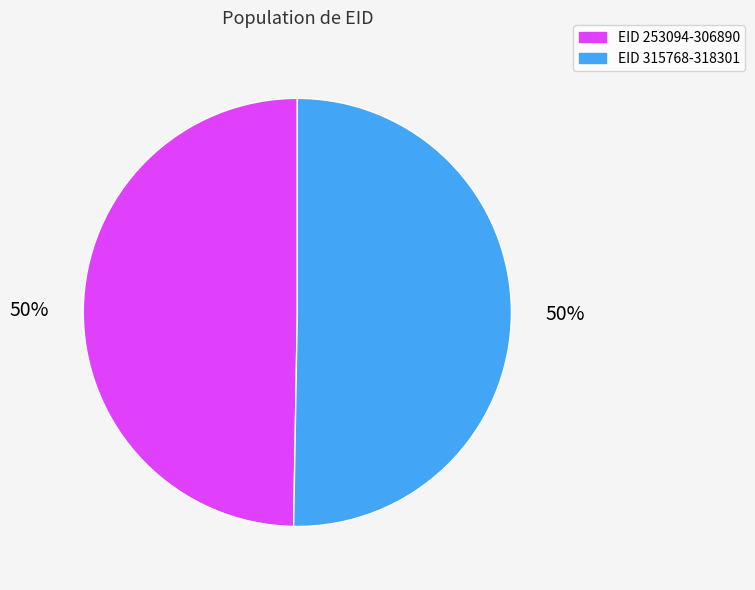

To the nearest percent, what is the combined percentage of EID 253094-306890 and EID 315768-318301?

100%